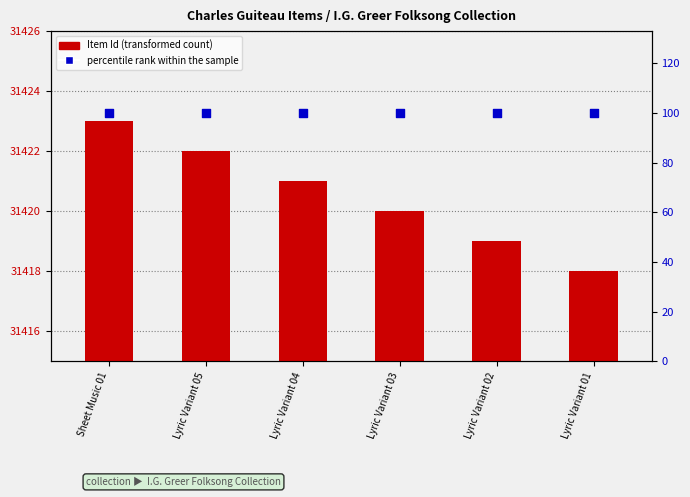

Which series reaches the minimum Y coordinate?

percentile rank within the sample